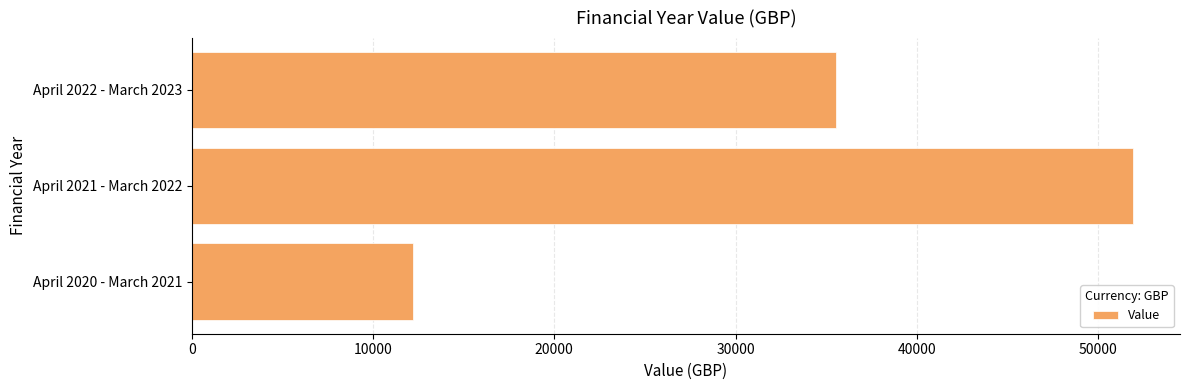

What is the maximum value shown in the chart?

51922.4